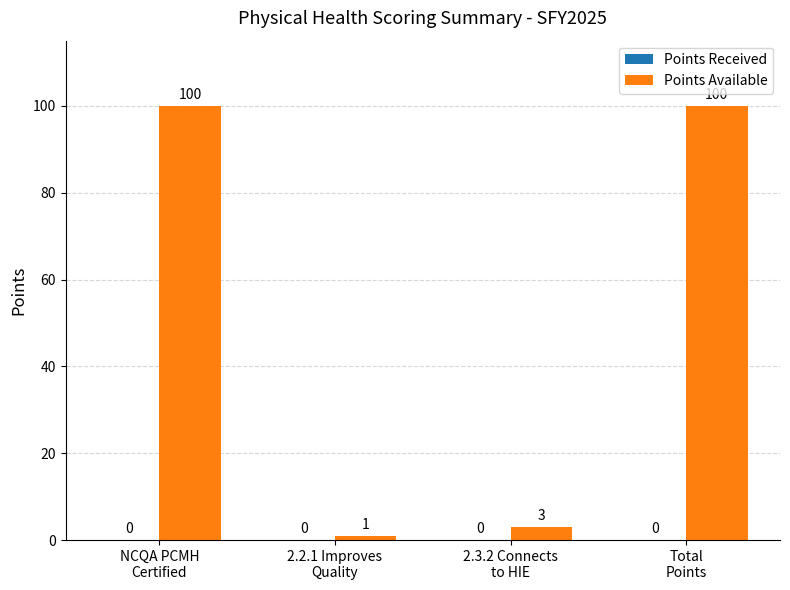

What is the value of the 2nd bar from the left?

1